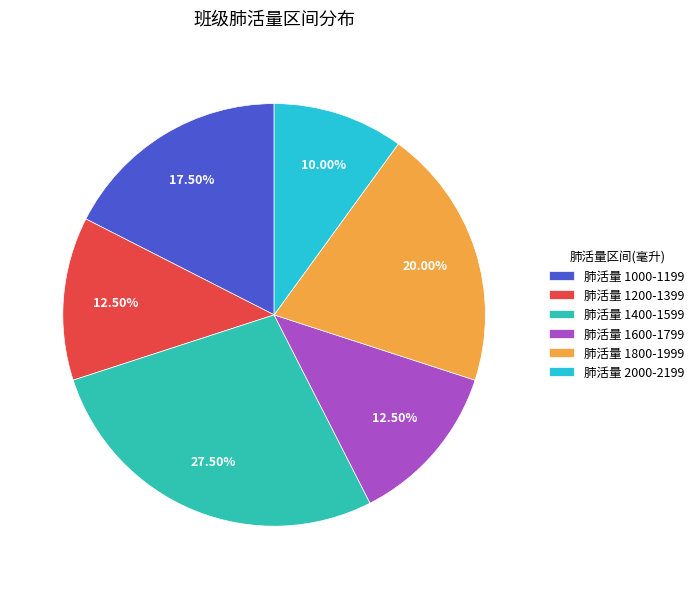

Does any single category account for the majority?

No